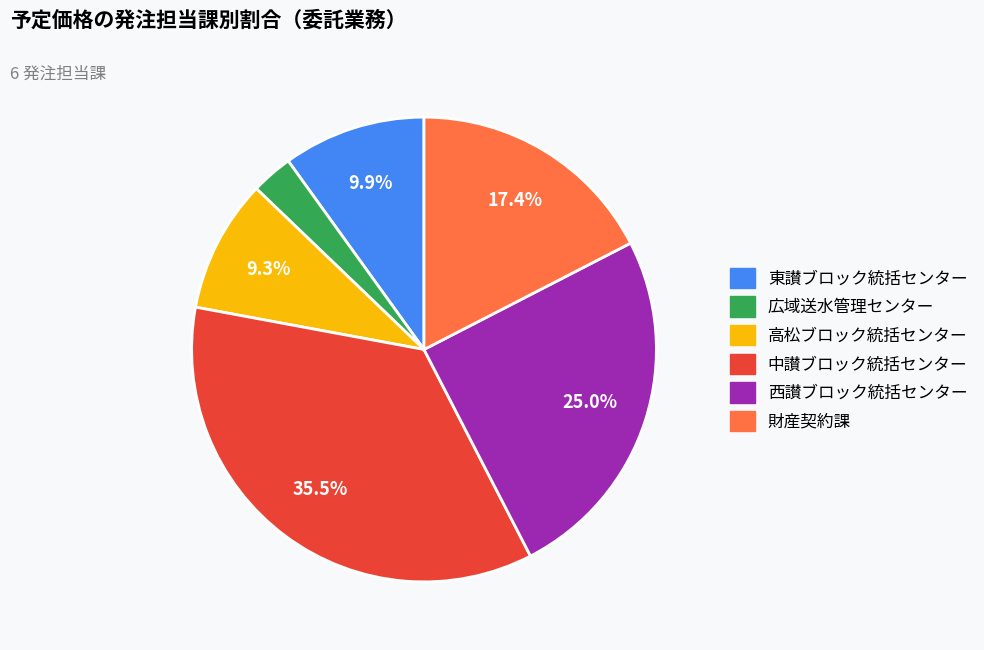

Does any single category account for the majority?

No